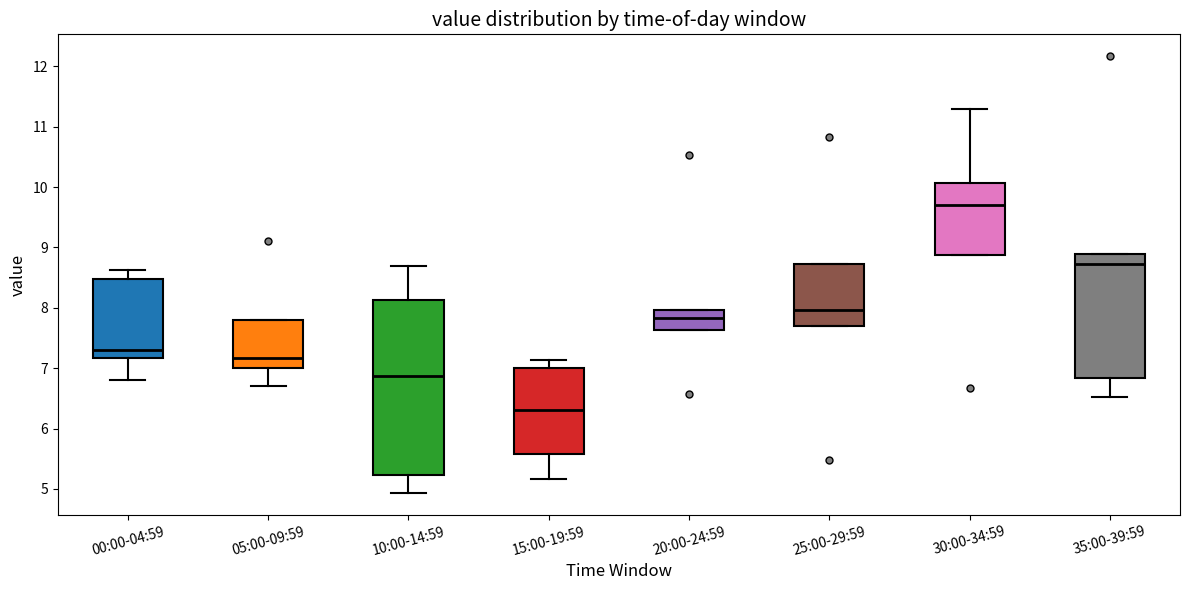

Which box is the tallest, from its lower edge to its upper edge?

10:00-14:59